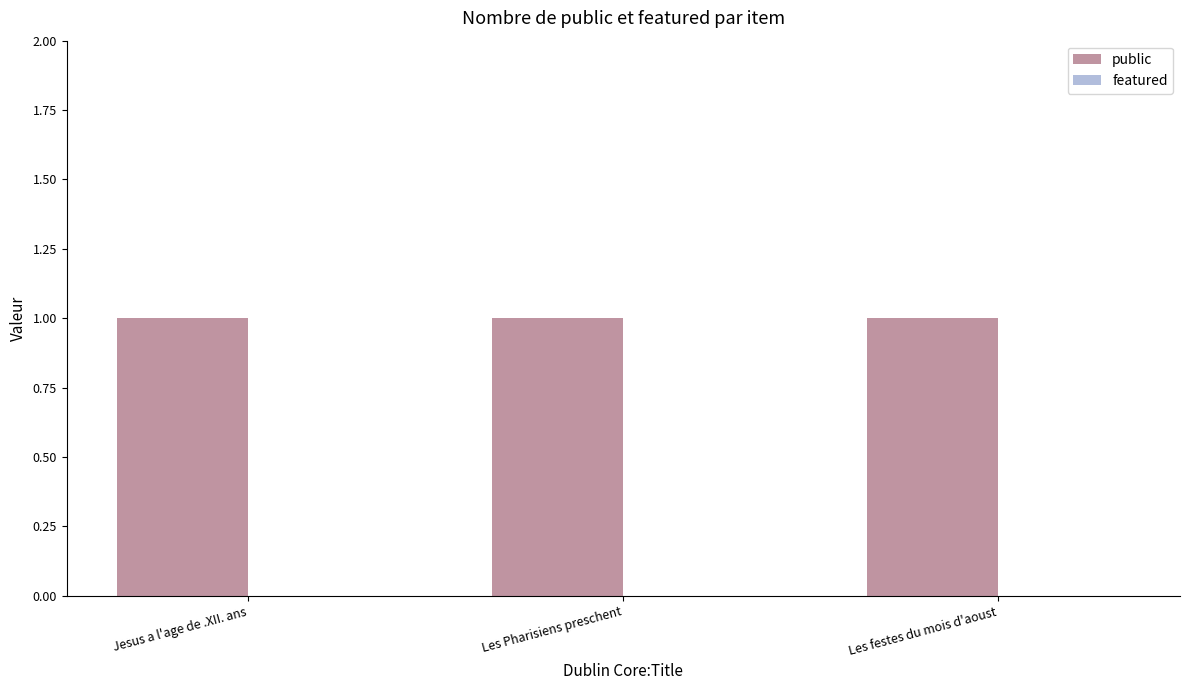

What is the spread (max minus min) of values at Les Pharisiens preschent?

1